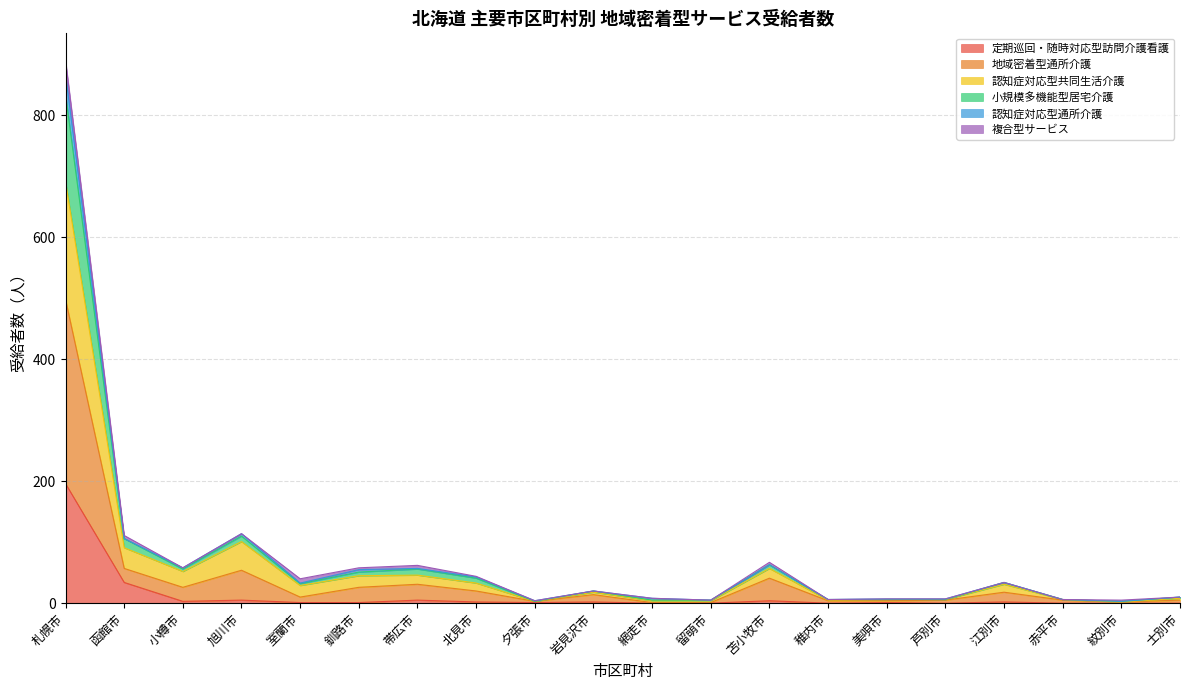

Between 士別市 and 室蘭市, which is larger?

室蘭市